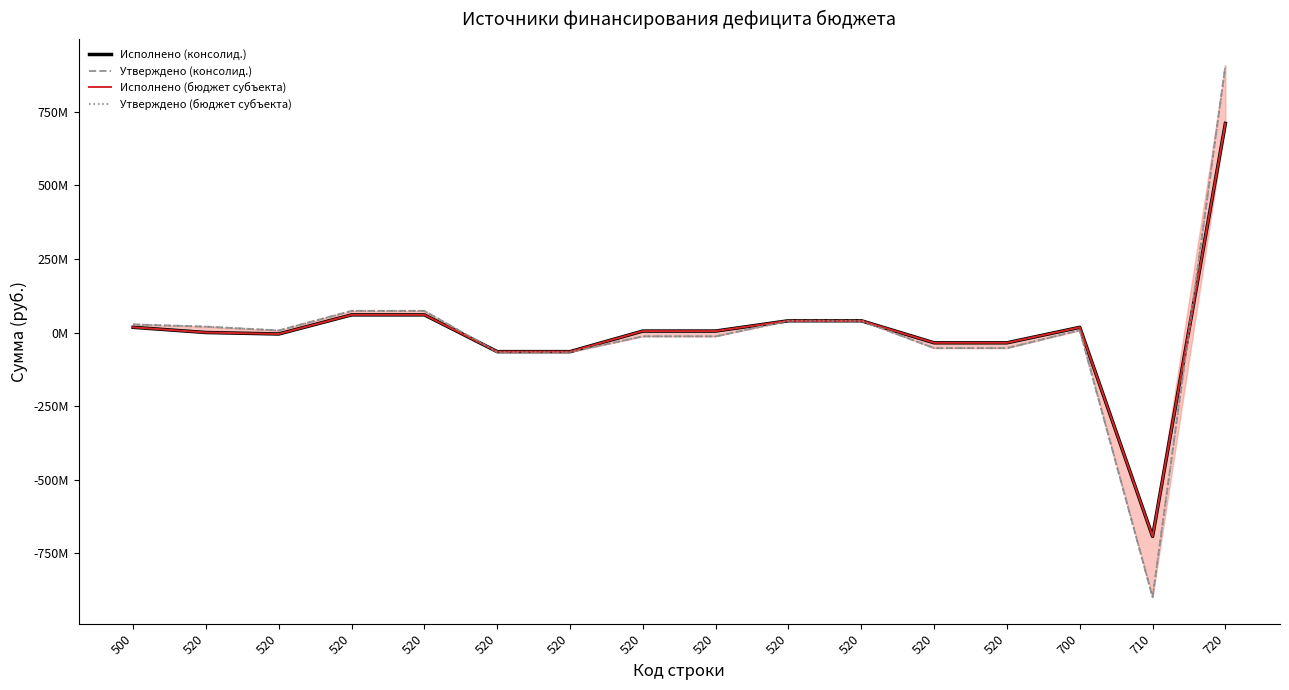

Where does the Утверждено (консолид.) series first go above 7526500?

500